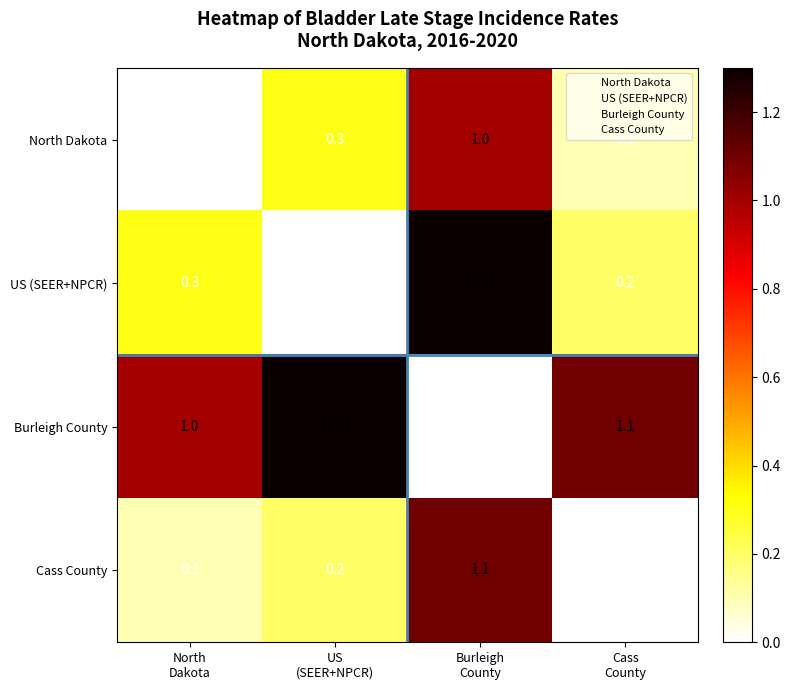

Which series has the largest total across all categories?

Burleigh County